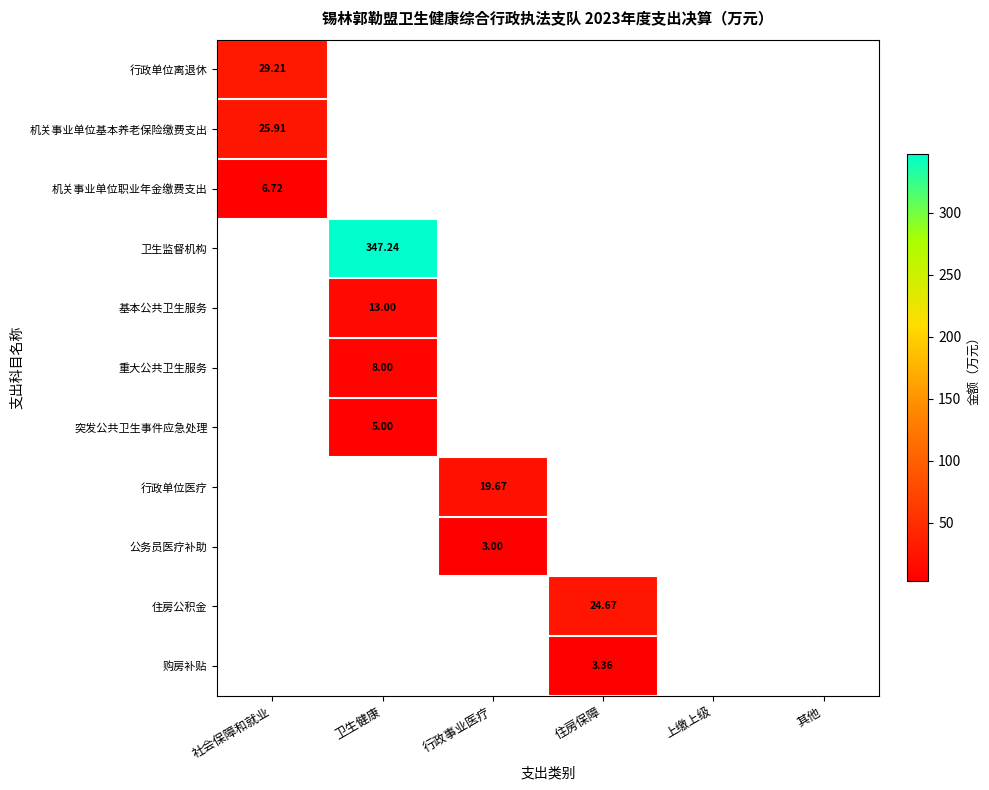

List the labels in order of 行政单位医疗 value, smallest first.

社会保障和就业, 卫生健康, 行政事业医疗, 住房保障, 上缴上级, 其他